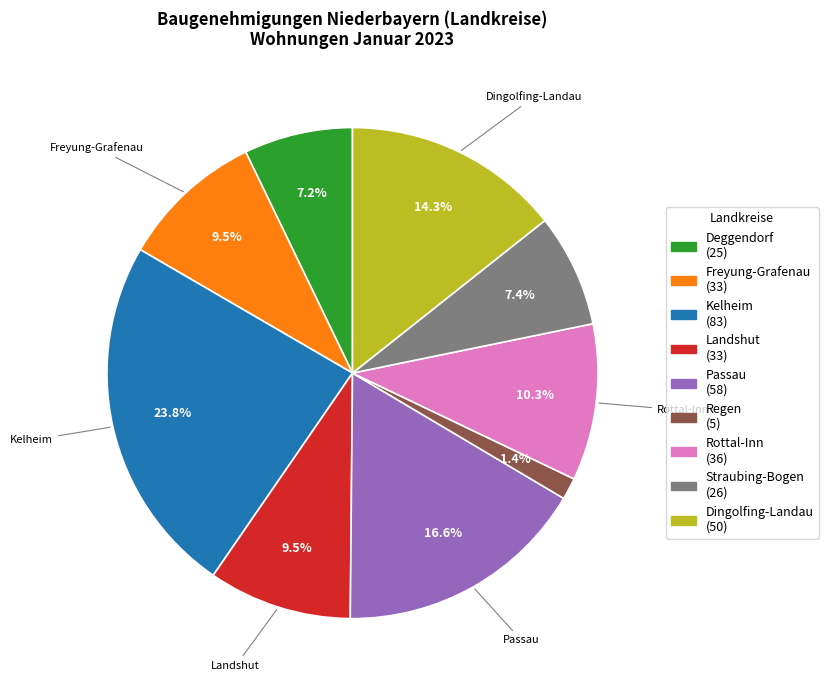

Does any single category account for the majority?

No